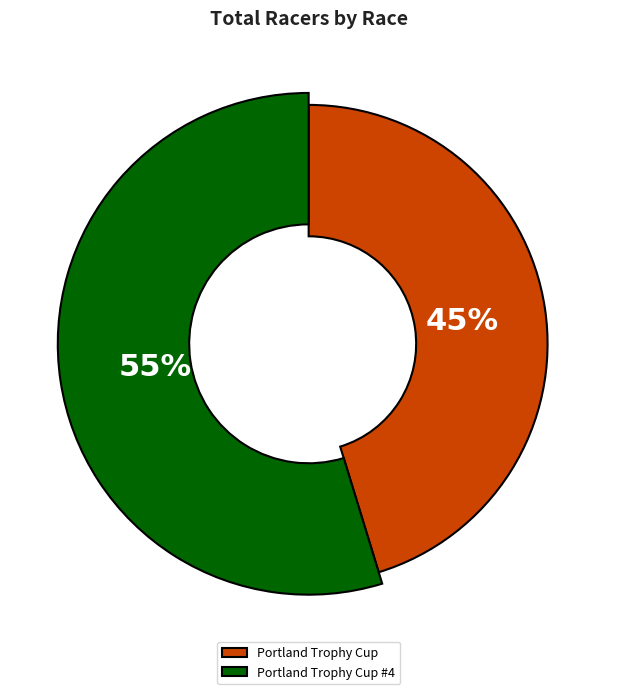

What is the ratio of the value at Portland Trophy Cup to the value at Portland Trophy Cup #4?

0.8